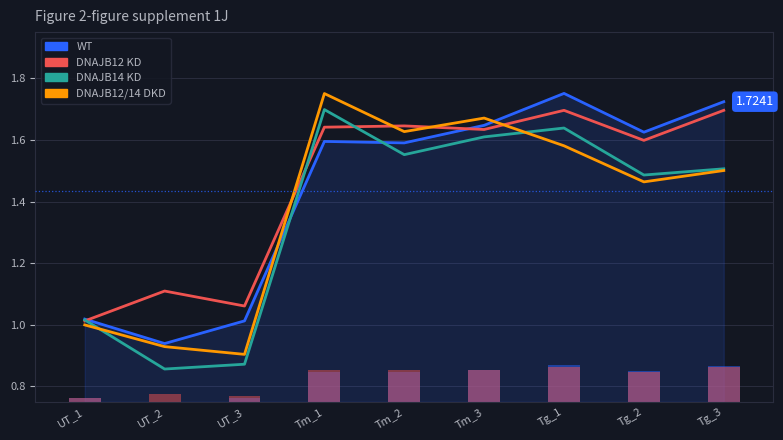

What value does the DNAJB12/14 DKD series have at Tm_2?

1.6